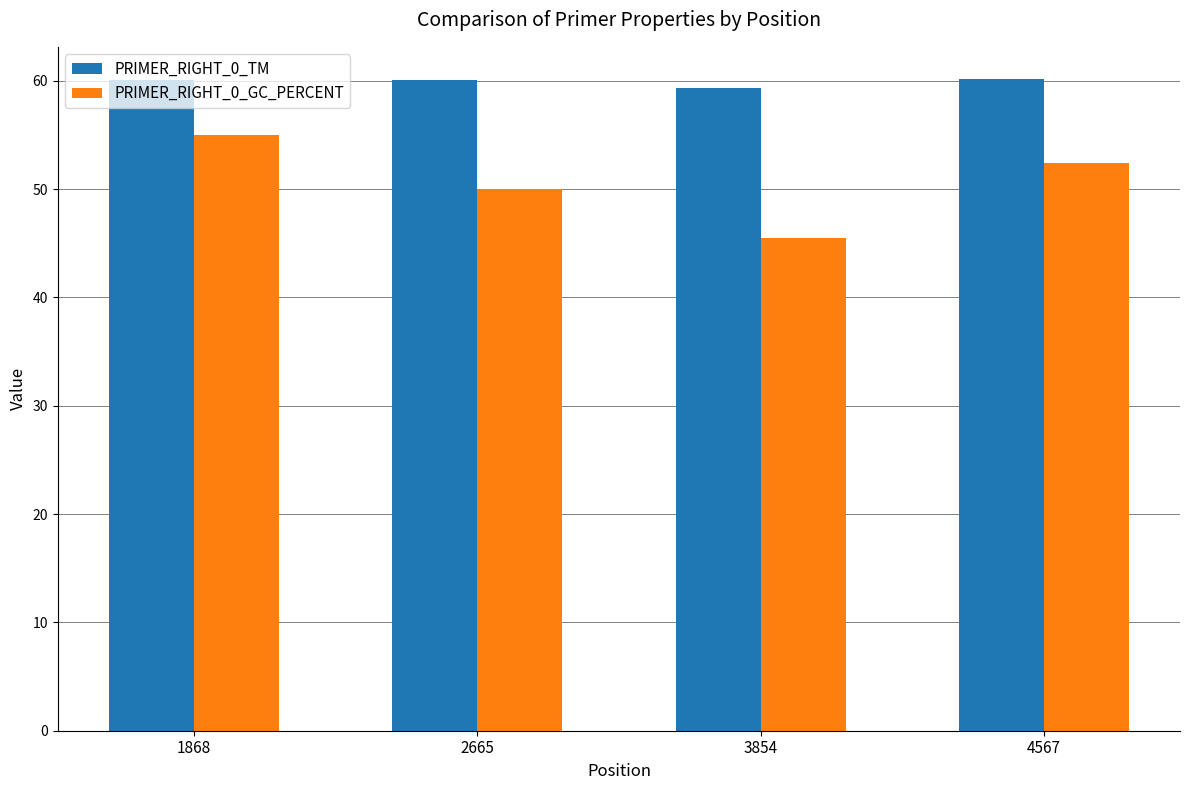

What is the value of the PRIMER_RIGHT_0_GC_PERCENT bar at the 3rd from the left?

45.5